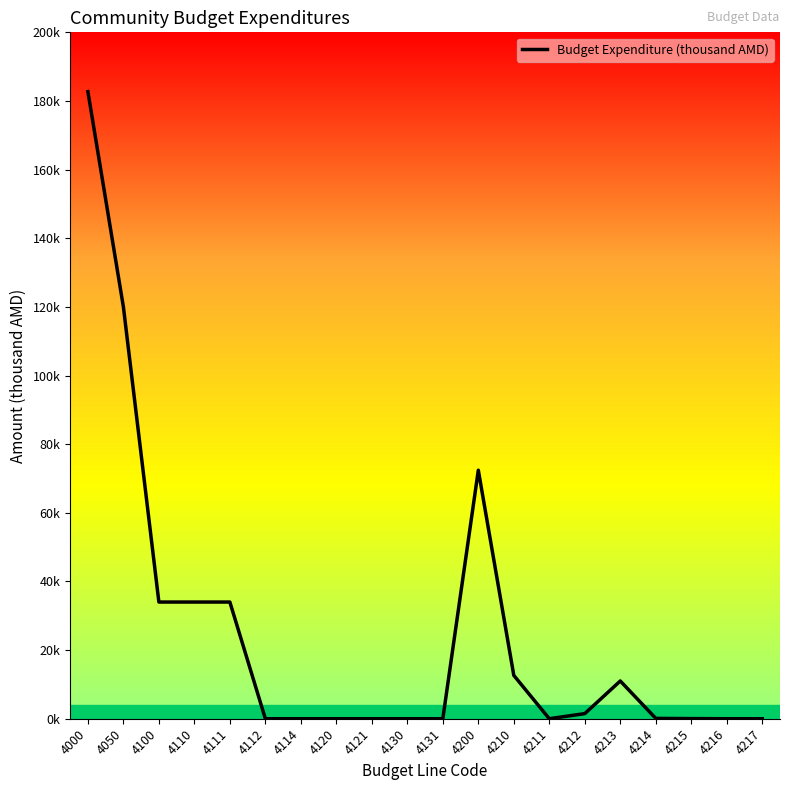

Rank the categories by value from lowest to highest.

4112, 4114, 4120, 4121, 4130, 4131, 4211, 4216, 4217, 4215, 4214, 4212, 4213, 4210, 4100, 4110, 4111, 4200, 4050, 4000